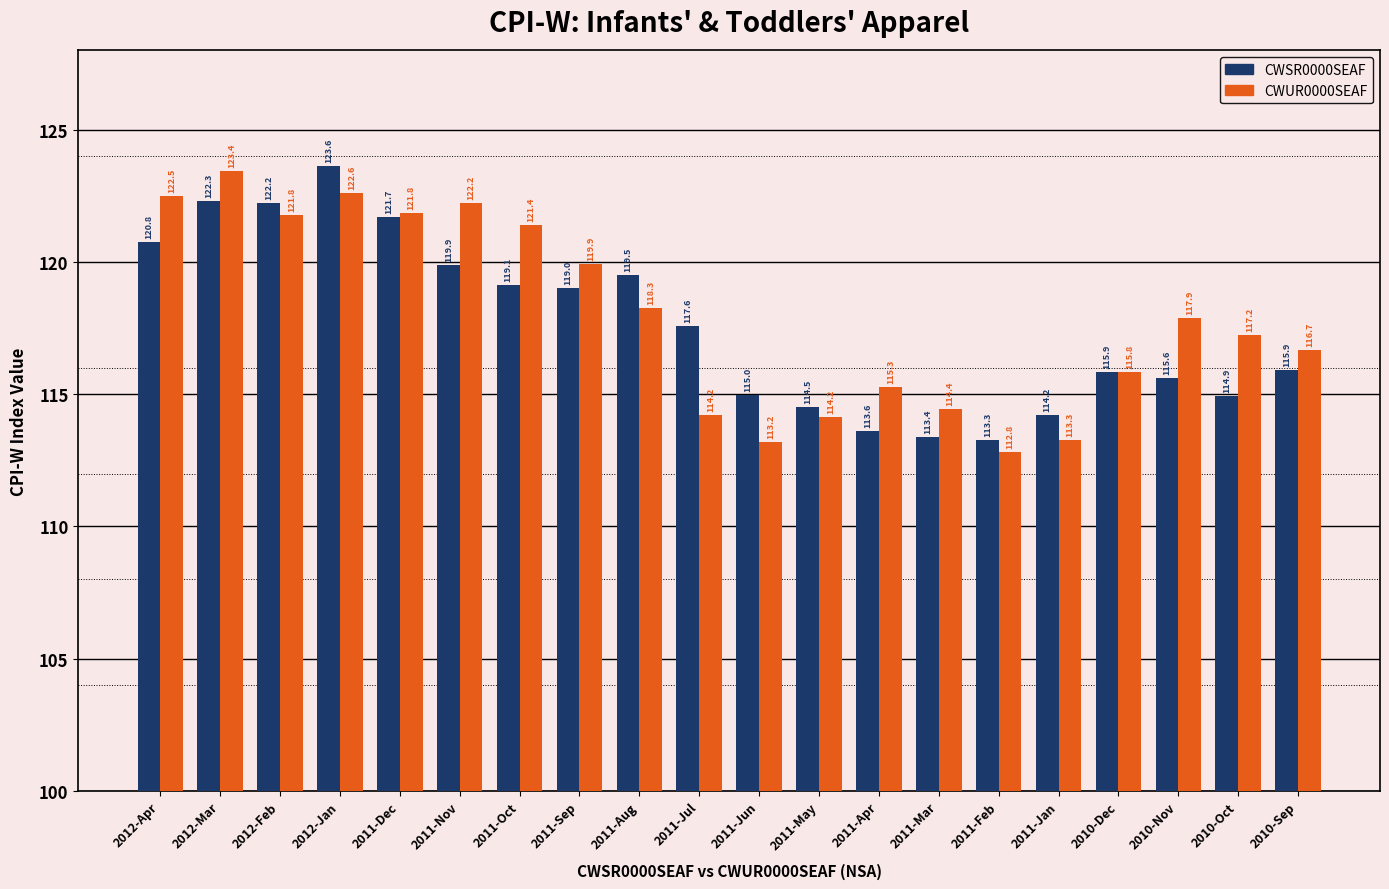

What are all the series names shown in the legend?

CWSR0000SEAF, CWUR0000SEAF